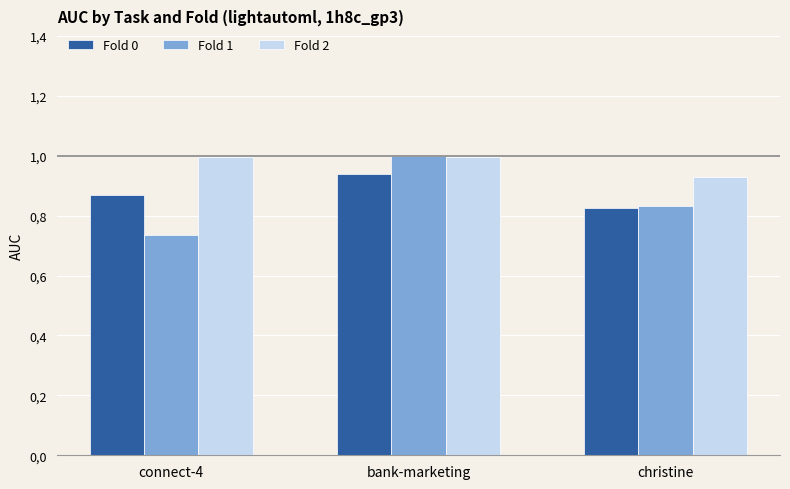

Rank the series by their average value, from lowest to highest.

Fold 1, Fold 0, Fold 2